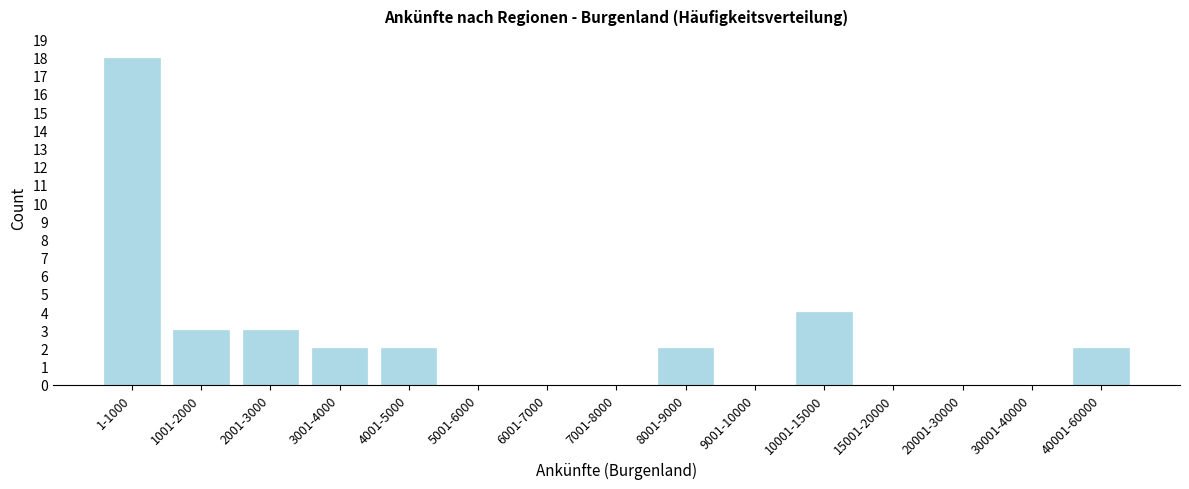

Reading right to left, transcribe all the data shown in this chart.

40001-60000=2	30001-40000=0	20001-30000=0	15001-20000=0	10001-15000=4	9001-10000=0	8001-9000=2	7001-8000=0	6001-7000=0	5001-6000=0	4001-5000=2	3001-4000=2	2001-3000=3	1001-2000=3	1-1000=18